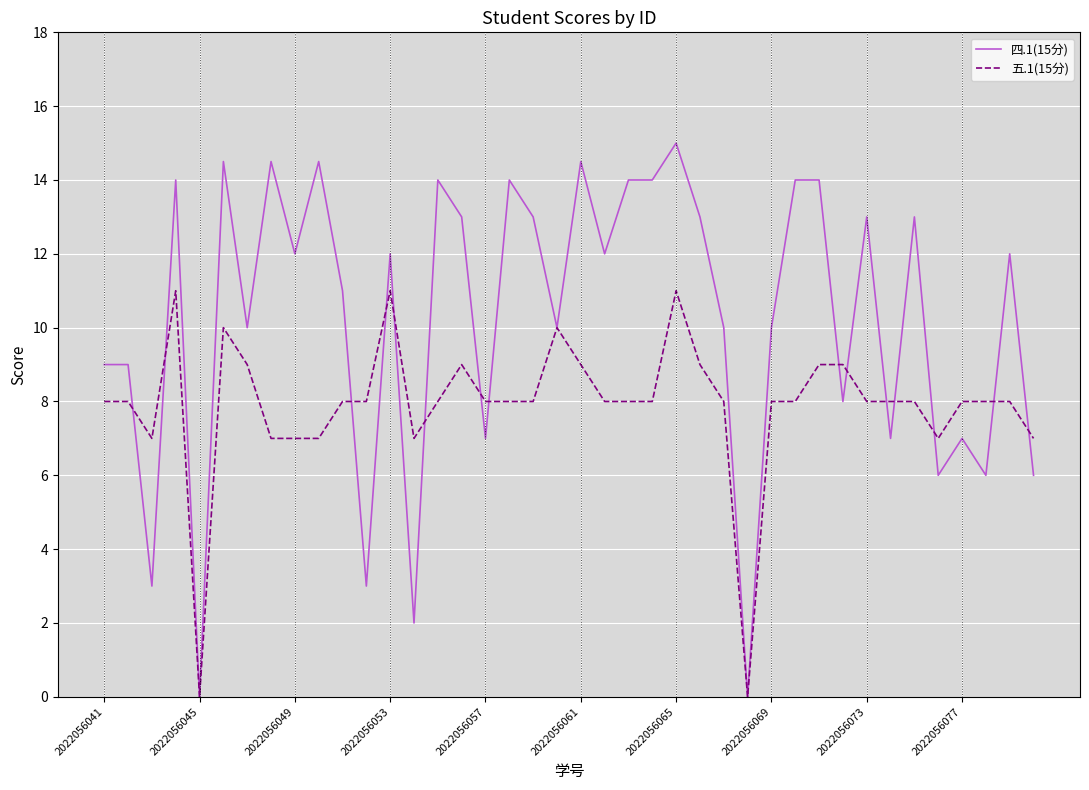

Which series has the largest total across all categories?

四.1(15分)